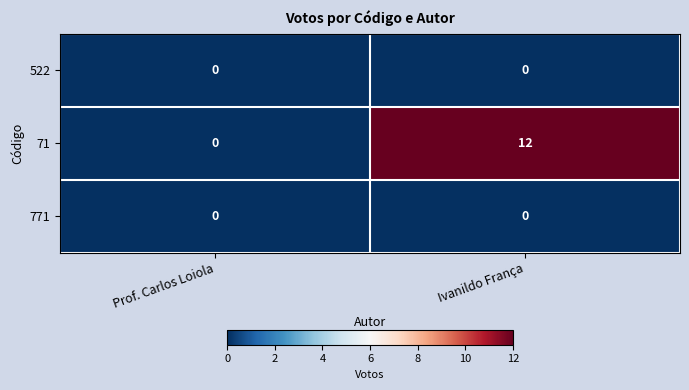

Count the number of data series in this chart.

3